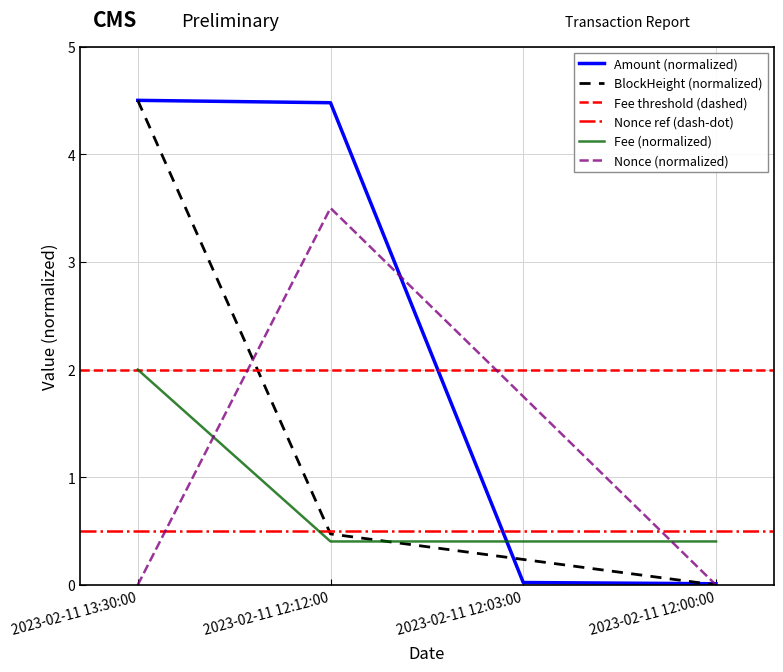

Which has a higher value, 2023-02-11 13:30:00 or 2023-02-11 12:03:00?

2023-02-11 13:30:00